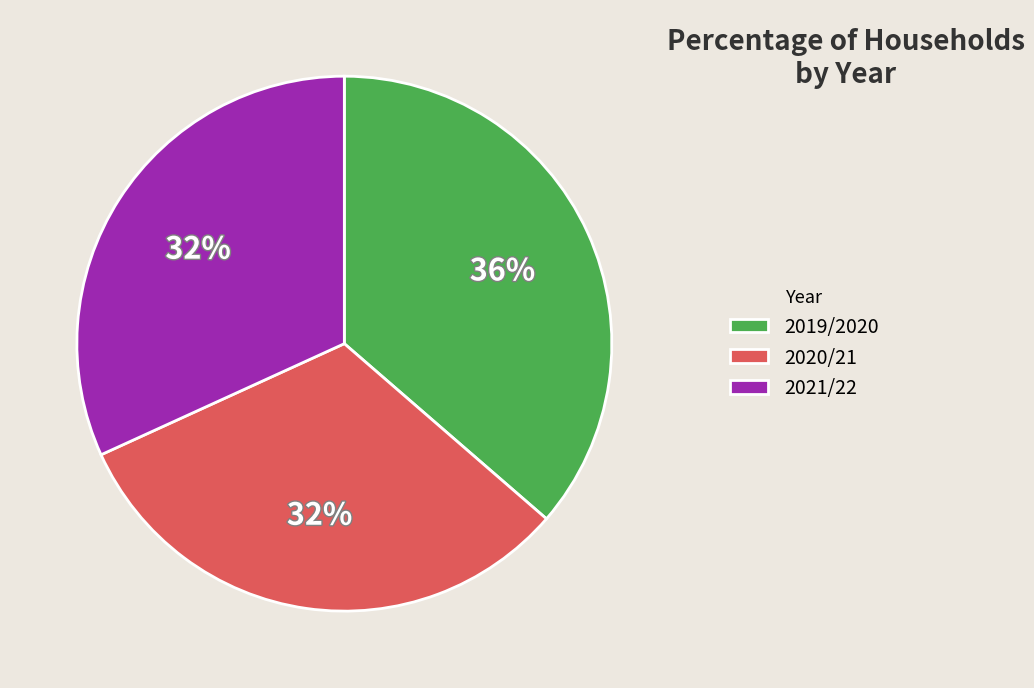

True or false: 2021/22 accounts for 32% of the total.

True